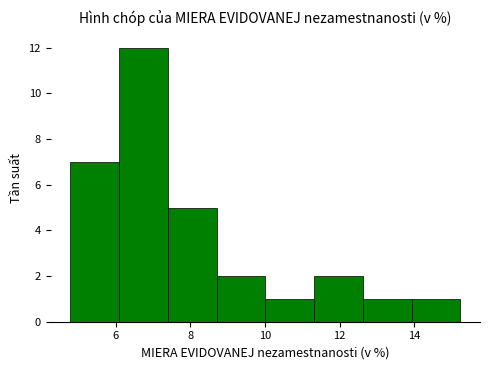

Reading left to right, list every bar in this chart as the range it spans on the x-axis followed by its height. Neither the bar edges nor the heights are printed on the chart, so give them approximately, as read against the axes.

4.8 to 6.0: 7
6.0 to 7.4: 12
7.4 to 8.8: 5
8.8 to 10.0: 2
10.0 to 11.4: 1
11.4 to 12.6: 2
12.6 to 14.0: 1
14.0 to 15.2: 1